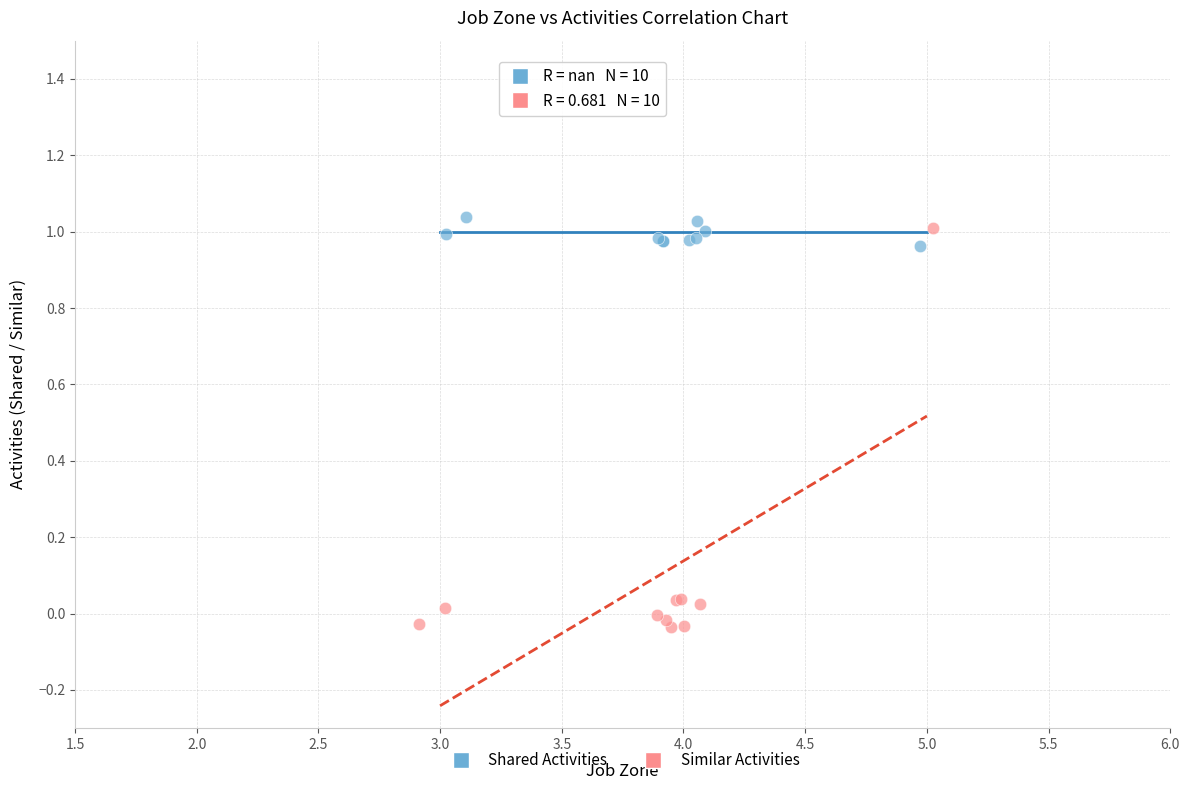

What are all the series names shown in the legend?

Shared Activities, Similar Activities